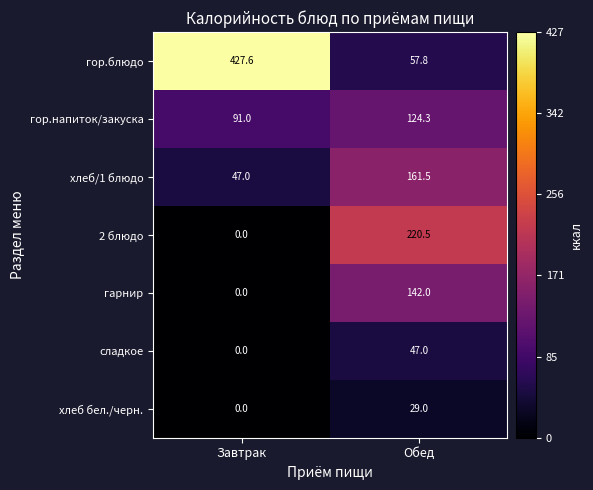

Reading left to right, transcribe all the data shown in this chart.

гор.блюдо: Завтрак=427.6	Обед=57.8
гор.напиток/закуска: Завтрак=91.0	Обед=124.3
хлеб/1 блюдо: Завтрак=47.0	Обед=161.5
2 блюдо: Завтрак=0.0	Обед=220.5
гарнир: Завтрак=0.0	Обед=142.0
сладкое: Завтрак=0.0	Обед=47.0
хлеб бел./черн.: Завтрак=0.0	Обед=29.0